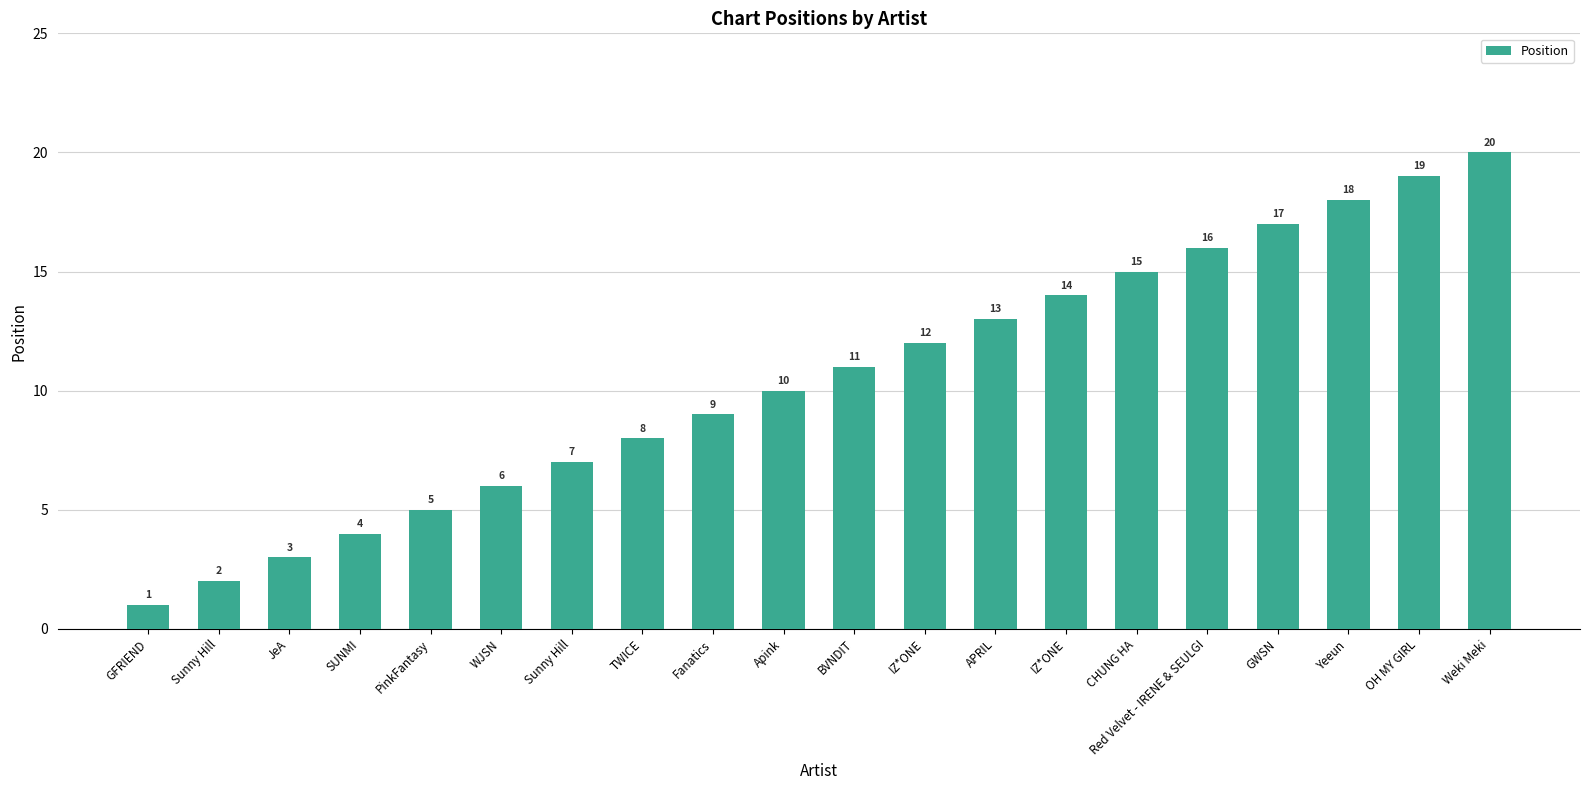

Count the number of data series in this chart.

1